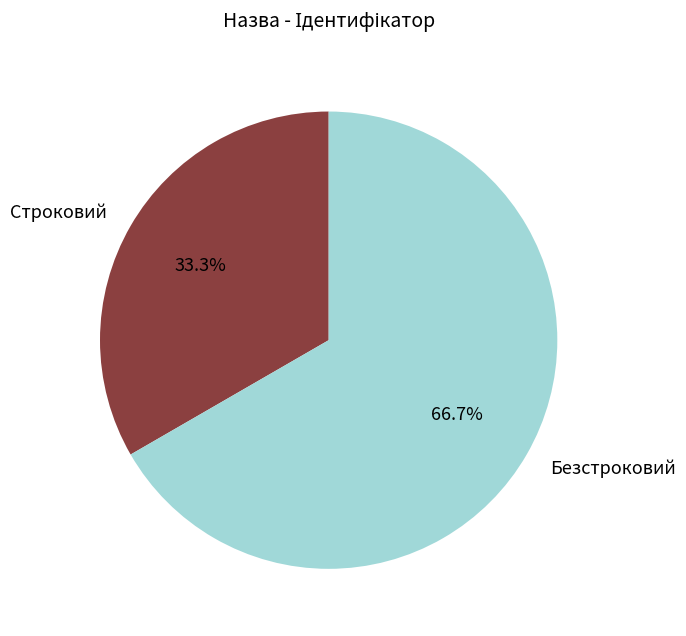

What is the ratio of the value at Безстроковий to the value at Строковий?

2.0